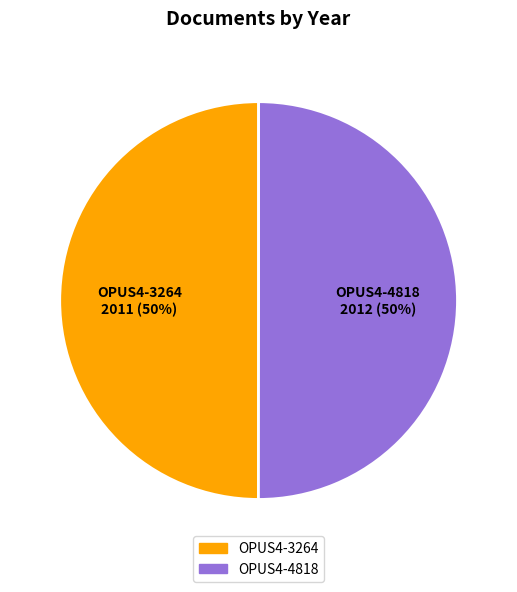

What percentage is the OPUS4-3264 slice, to the nearest percent?

50%